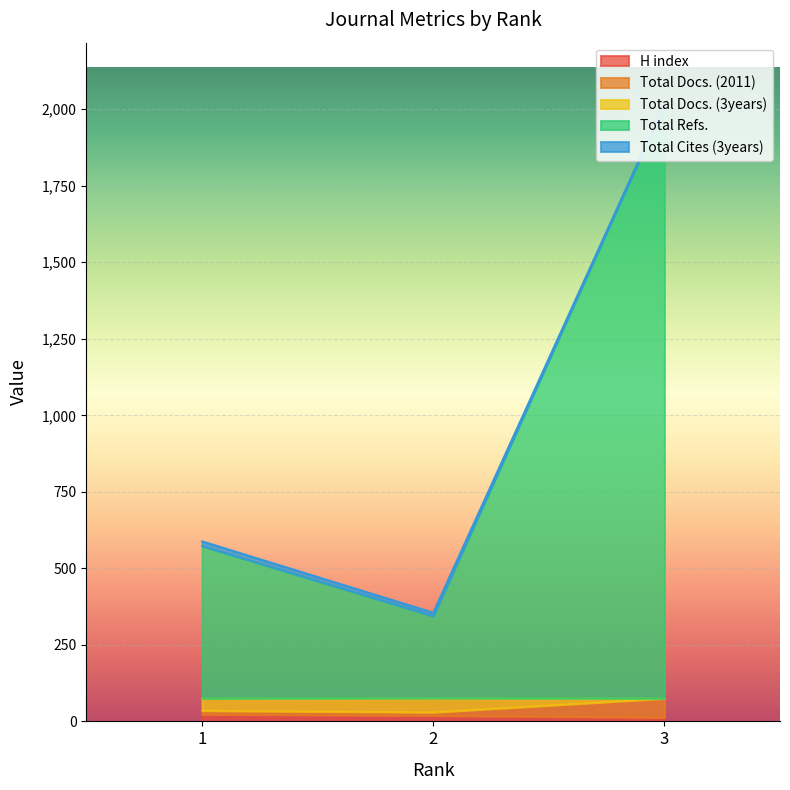

Is the value of Total Docs. (3years) at 2 greater than the value of Total Refs. at 2?

No